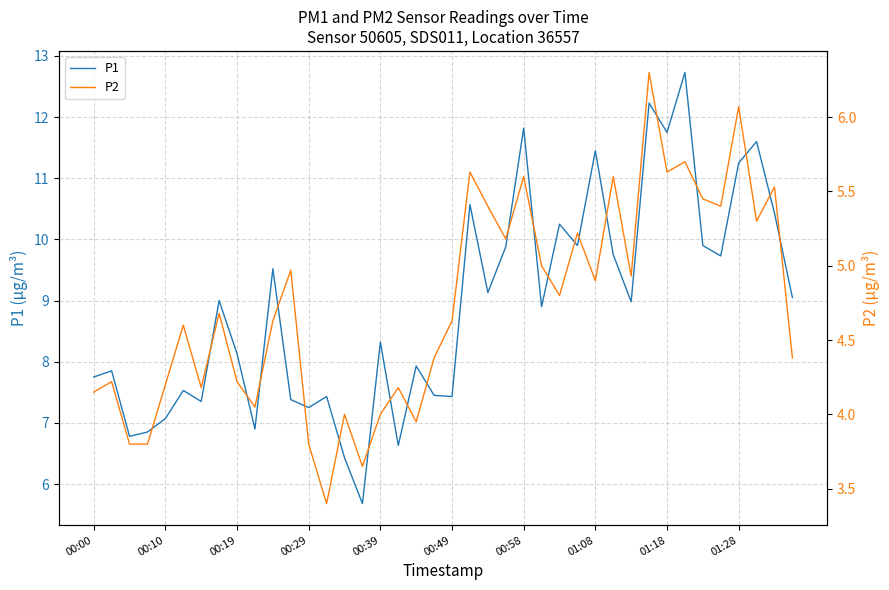

What is the maximum value for P1?

12.7